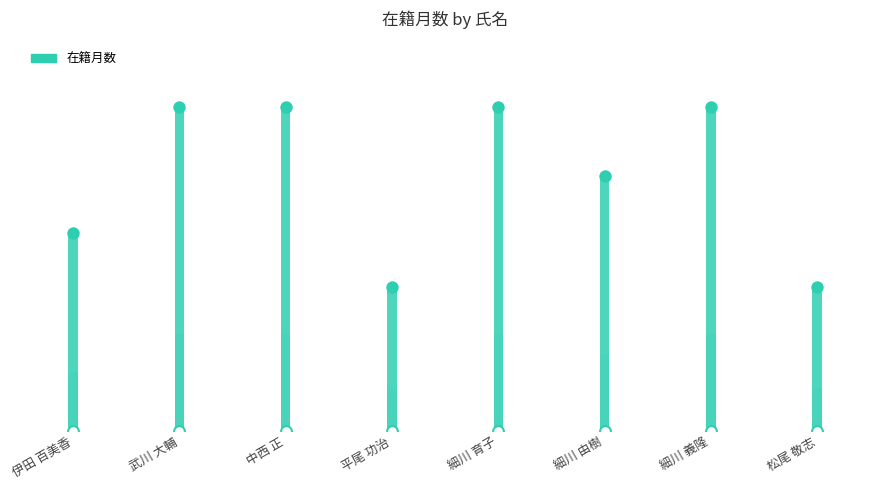

Approximately how many times larger is the value at 平尾 功治 compared to 細川 由樹?

0.6